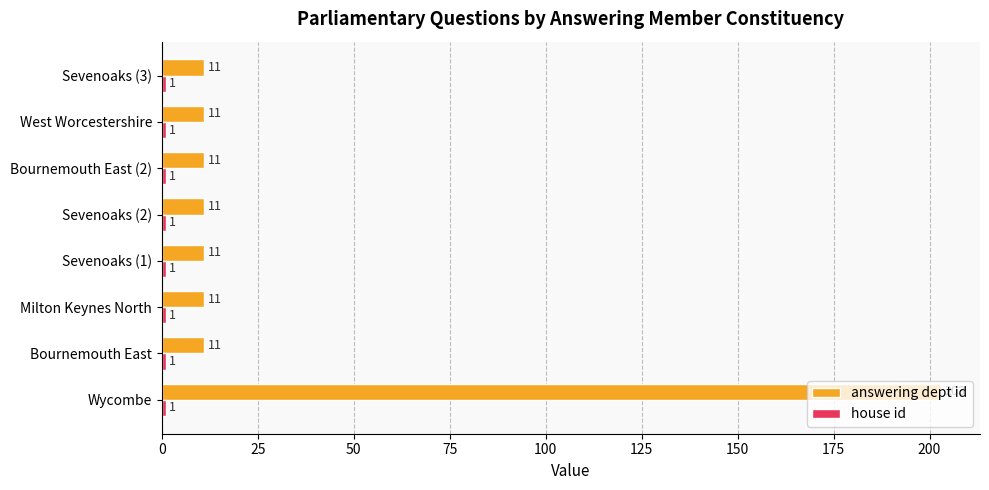

What is the approximate value of answering dept id at Sevenoaks (2)?

11